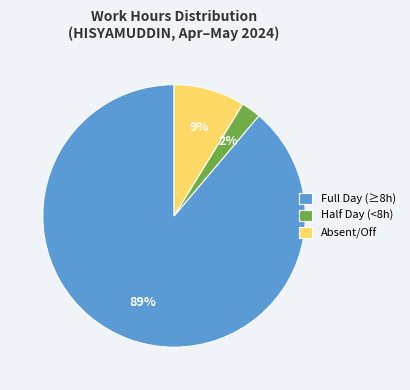

Which category has the biggest portion of the pie?

Full Day (≥8h)